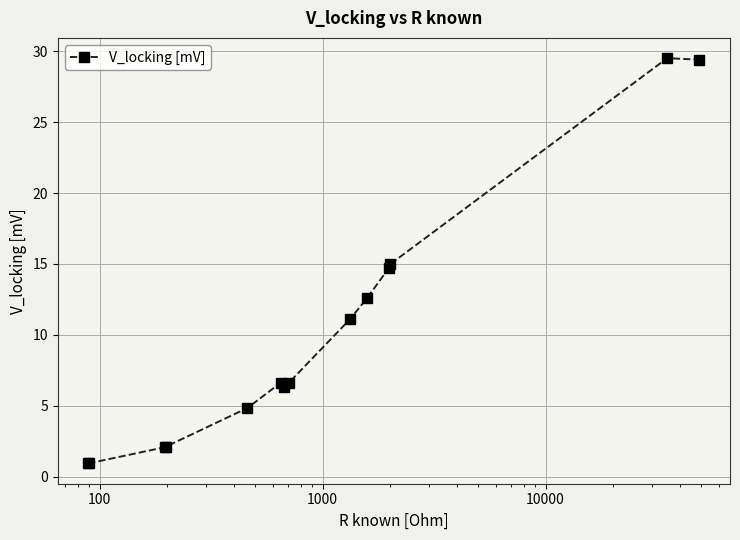

What is the value of the 1st point from the left?

0.9